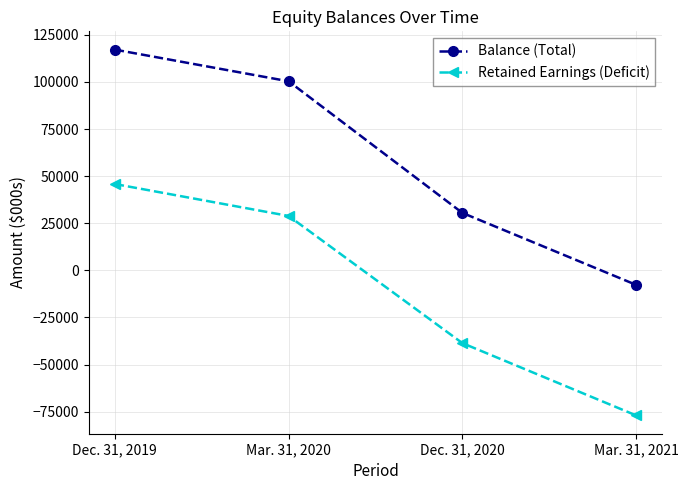

True or false: Retained Earnings (Deficit) has a value of 45824 at Dec. 31, 2019.

True